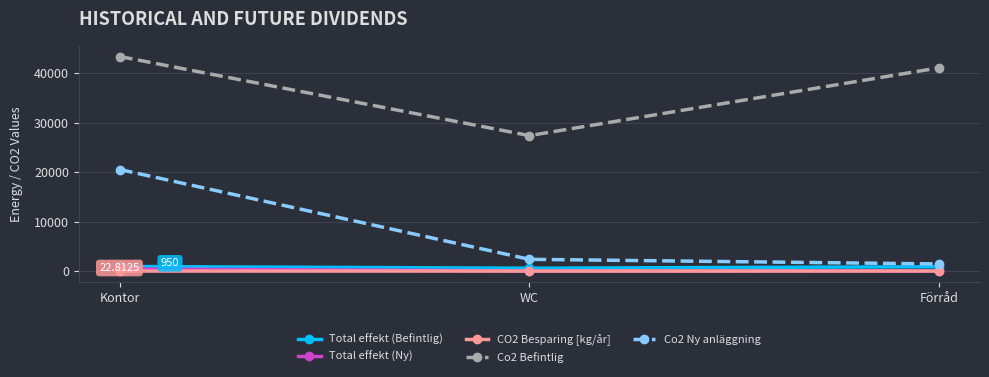

Which series has the largest range (max minus min)?

Co2 Ny anläggning